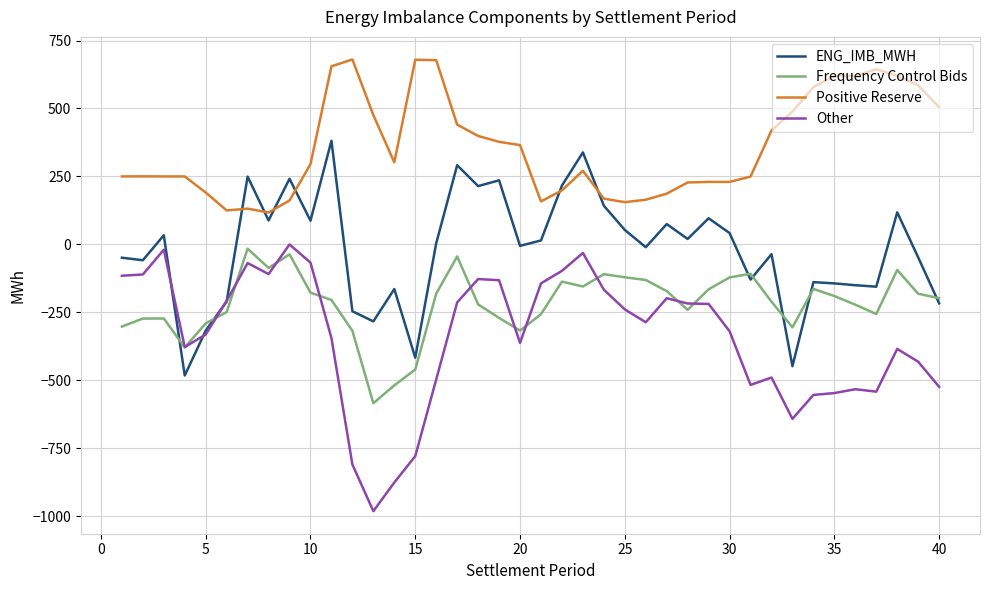

Which series has the largest range (max minus min)?

Other